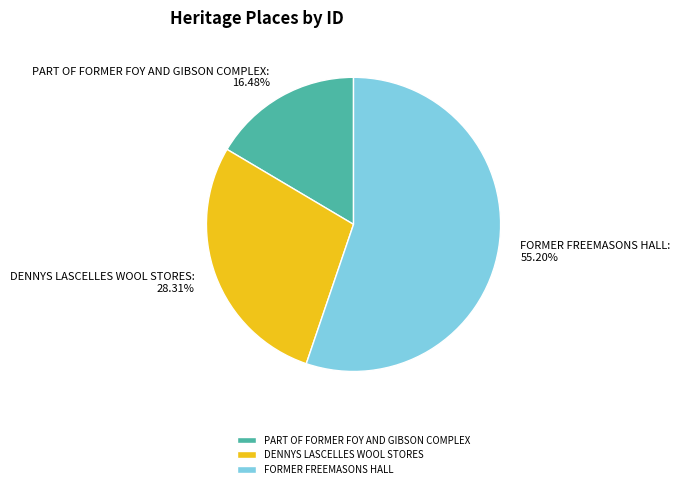

Is there any slice that represents more than half of the pie?

Yes